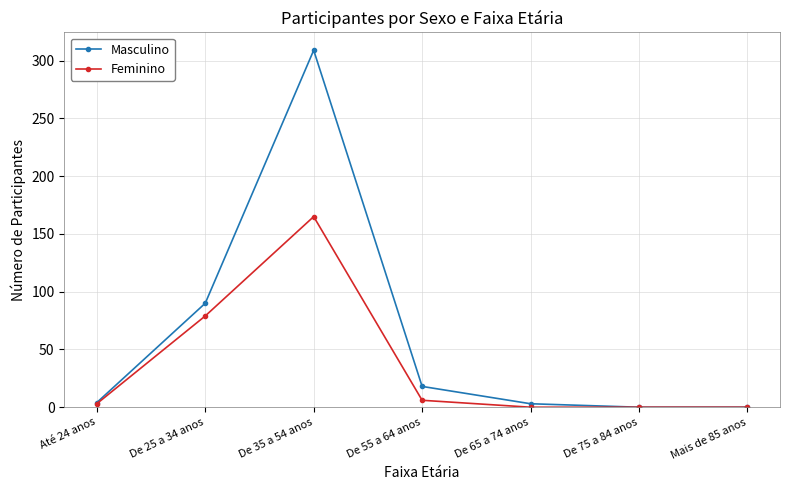

What is the difference between the Feminino values at Mais de 85 anos and De 25 a 34 anos?

79